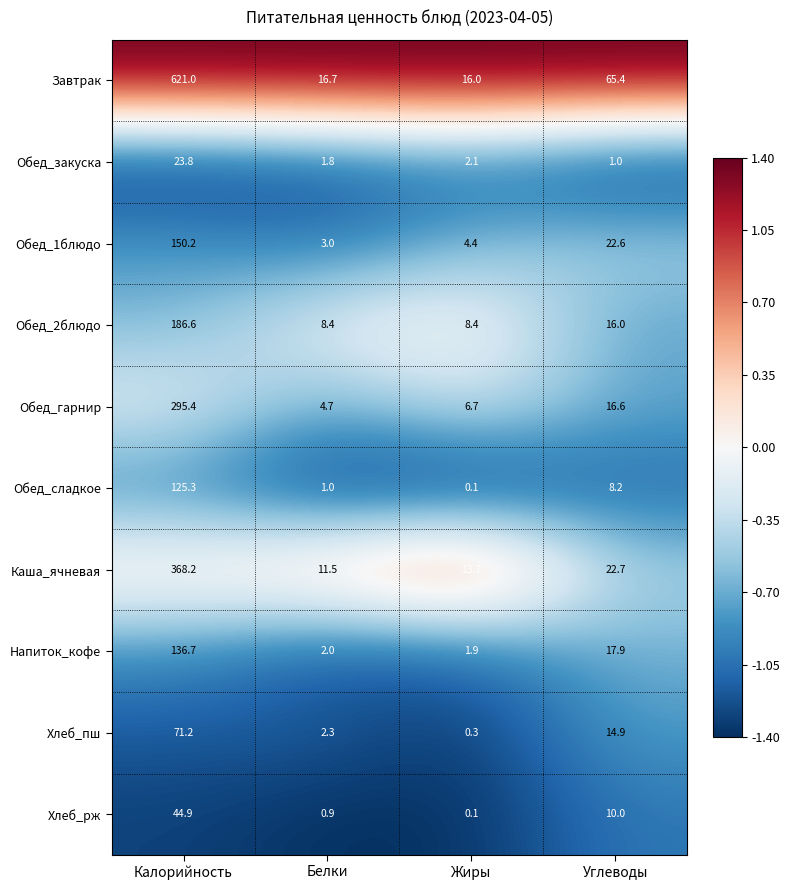

What is the difference between the highest and lowest values at Жиры?

15.9